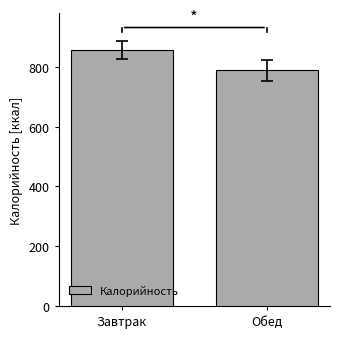

How many distinct data groups are displayed?

1